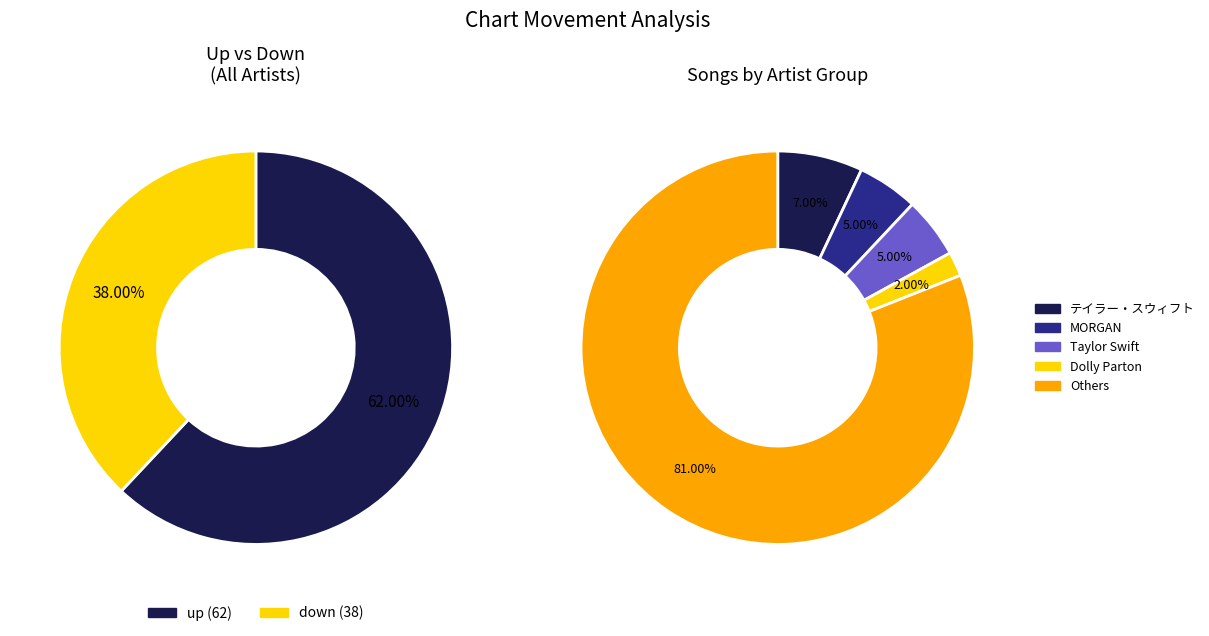

To the nearest percent, what percentage of the pie is down?

38%